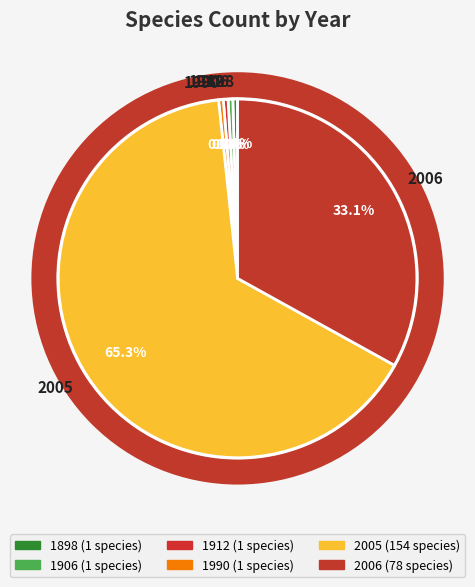

Which slice is the largest?

2005